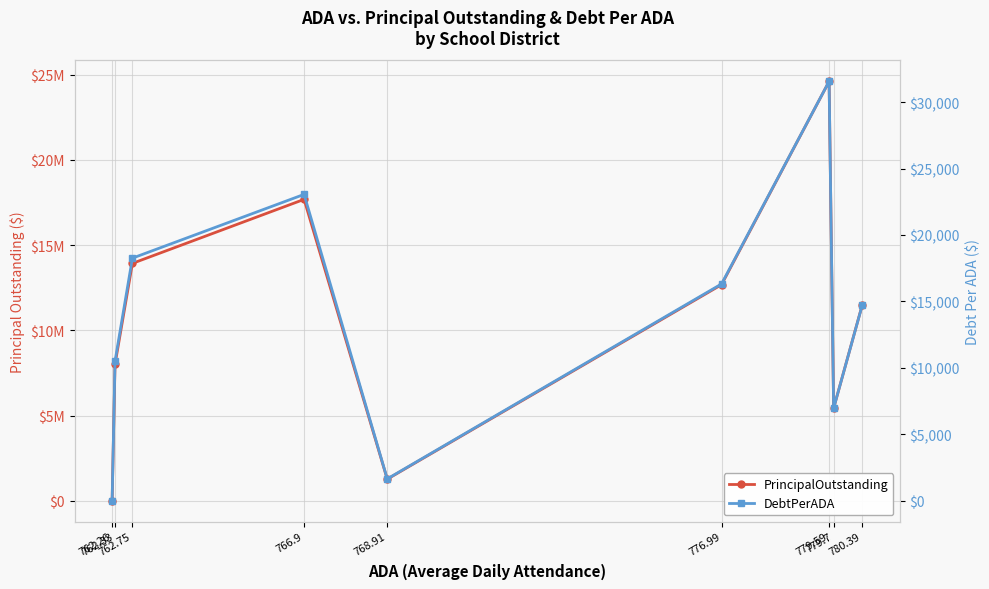

How many lines are shown in the chart?

2